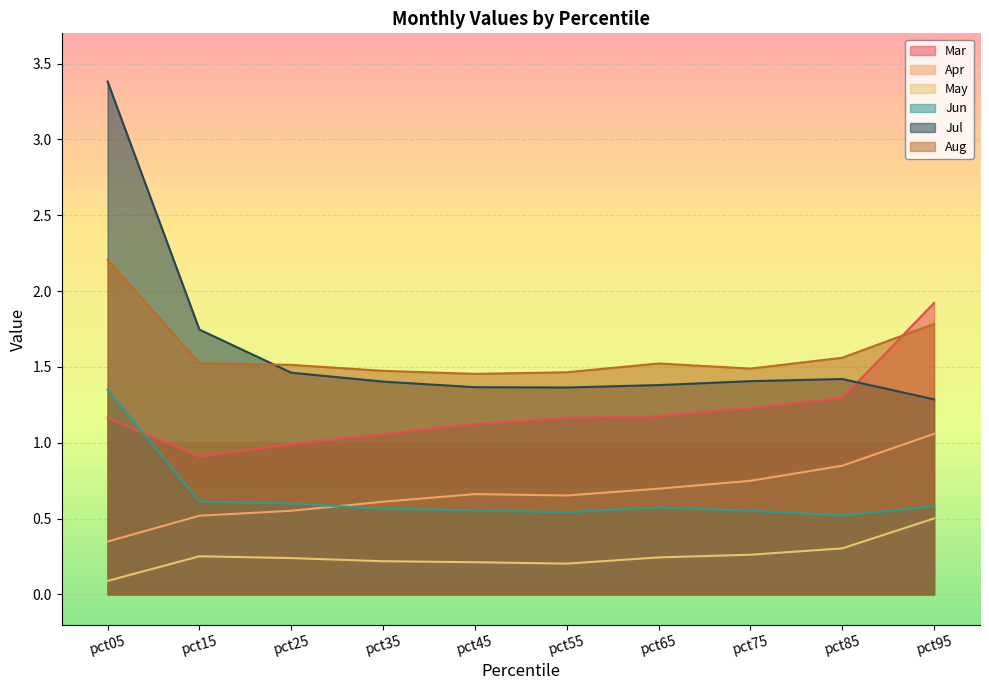

What is the difference between the maximum and second lowest values in the Jun series?

0.8